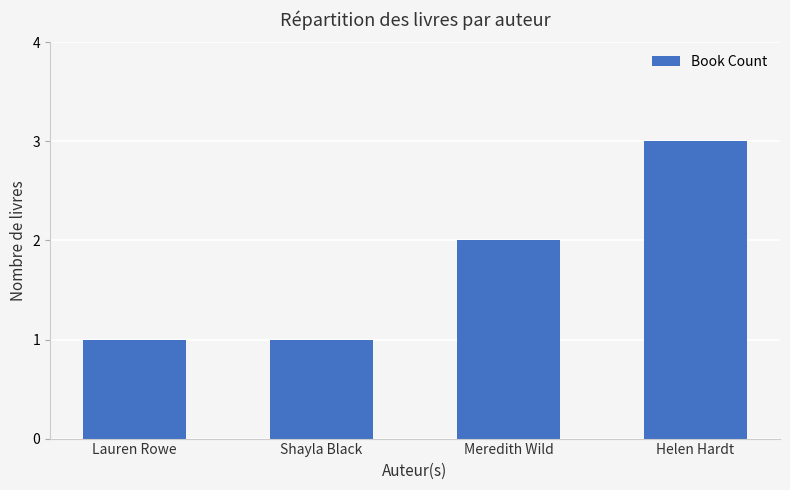

What is the sum of the values at Meredith Wild and Shayla Black?

3